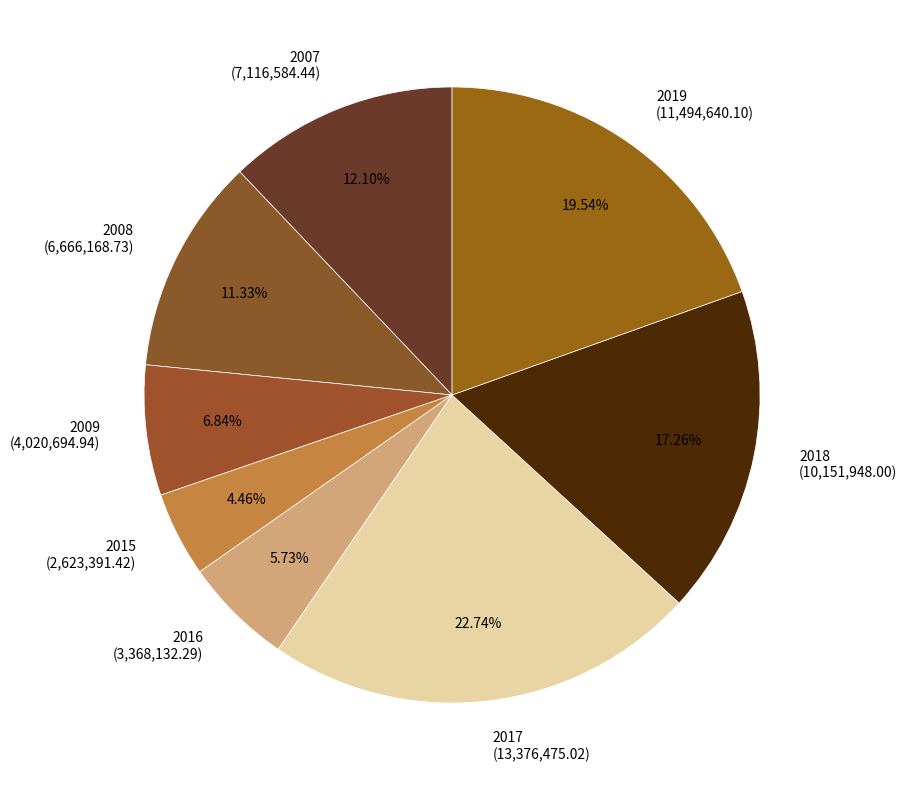

Which category has the biggest portion of the pie?

2017 (13,376,475.02)